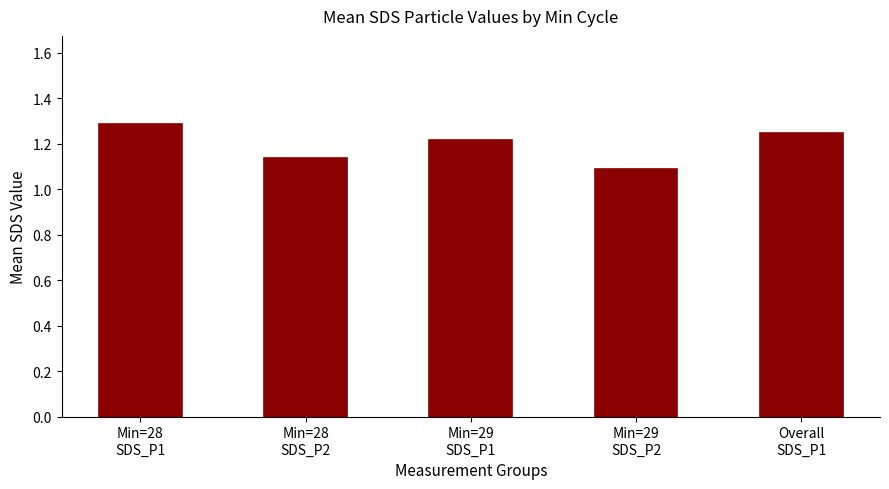

Are the bars horizontal?

No